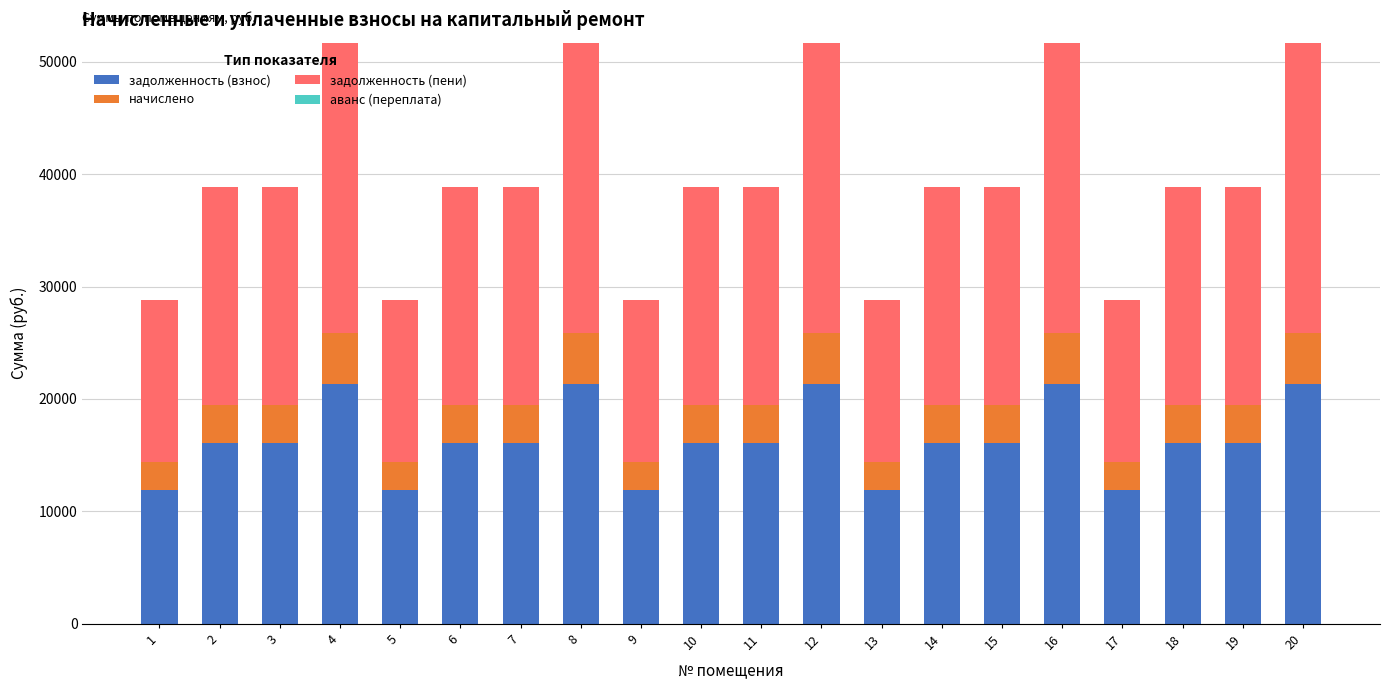

Count the number of data series in this chart.

3